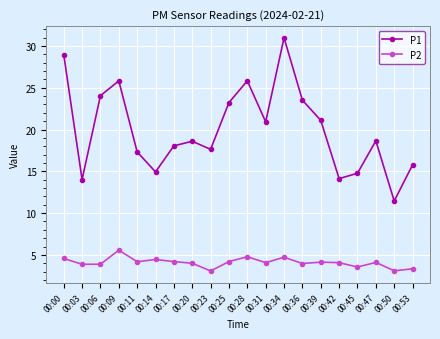

Which series has the largest total across all categories?

P1